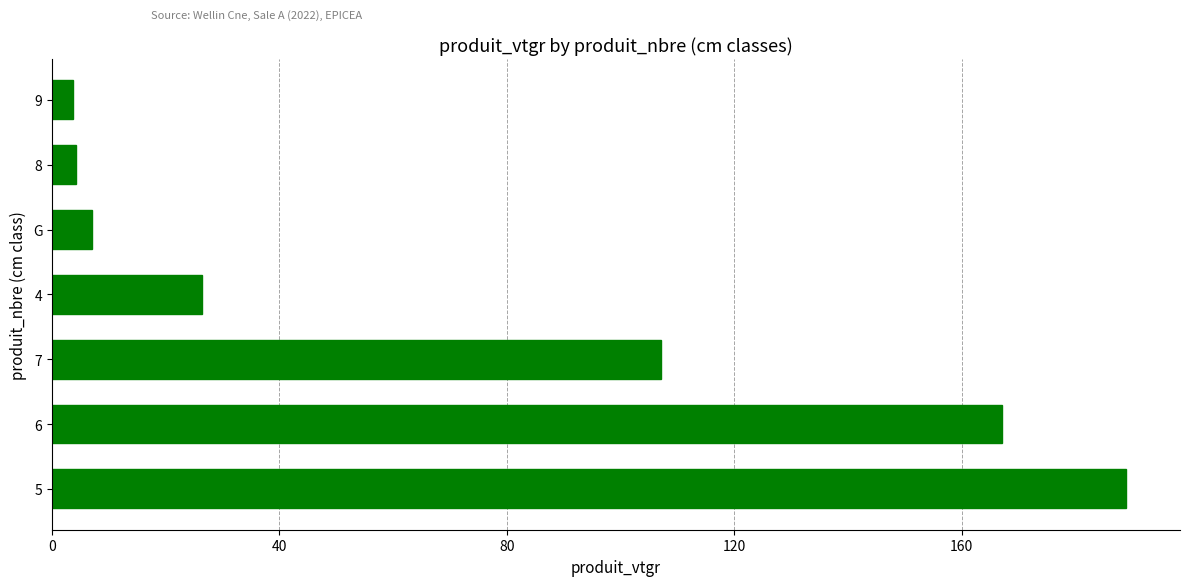

Is it true that the value at G is 7.0?

True